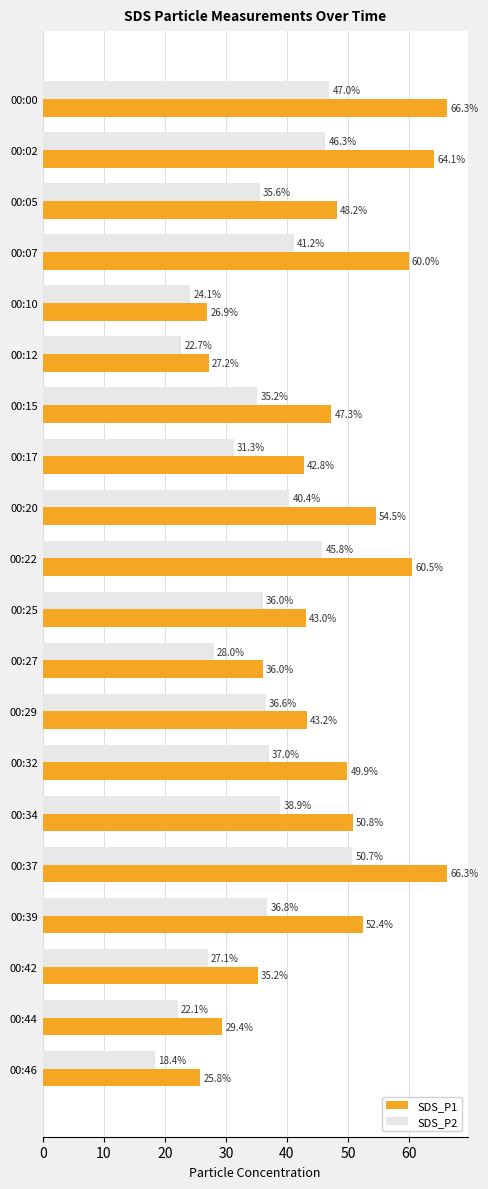

What is the sum of the SDS_P1 values at 00:17 and 00:15?

90.1